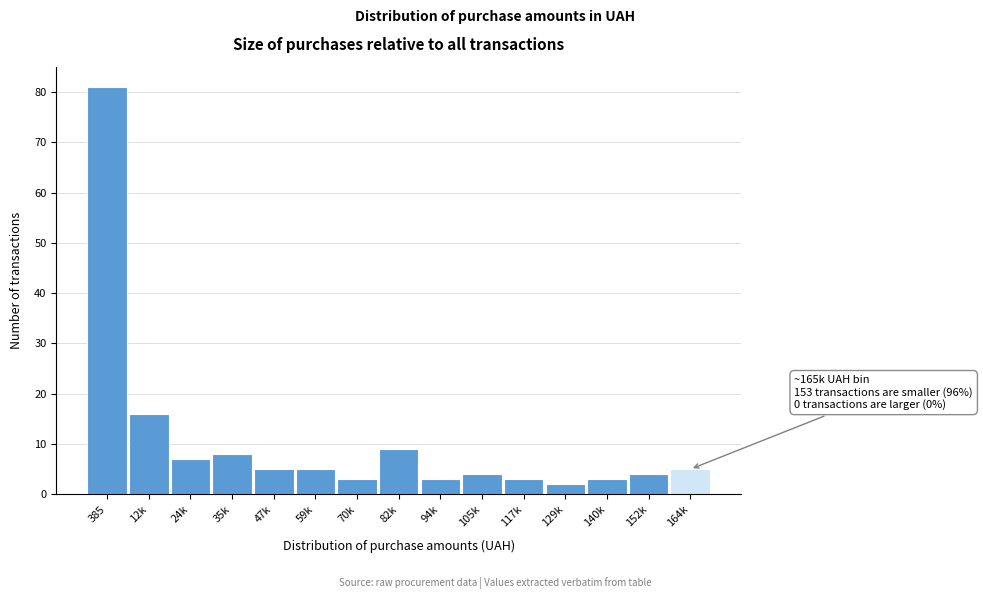

Reading left to right, list all the values displayed in this chart.

81	16	7	8	5	5	3	9	3	4	3	2	3	4	5